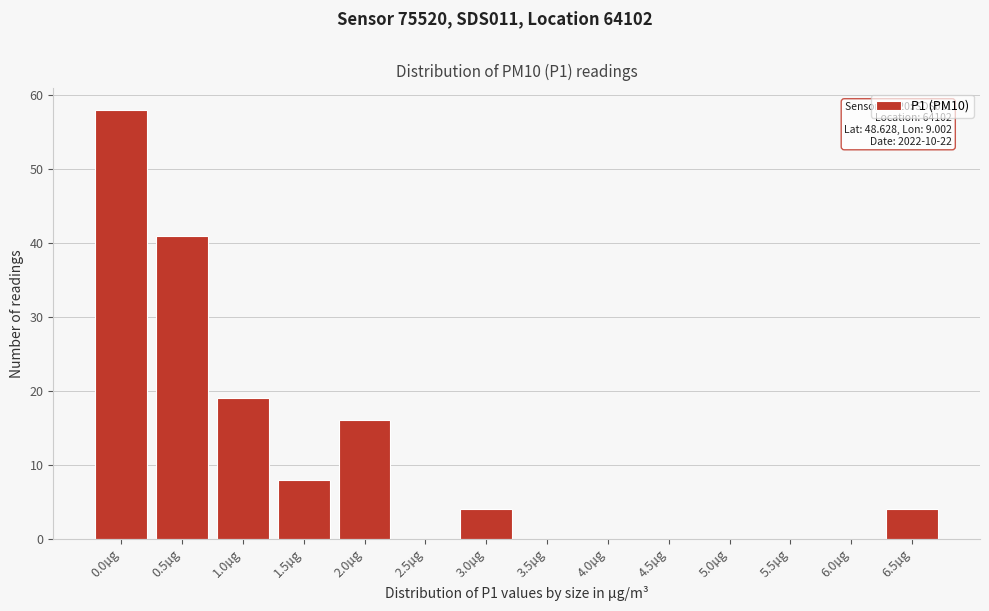

Reading left to right, extract all data points from this chart.

0.0µg=58	0.5µg=41	1.0µg=19	1.5µg=8	2.0µg=16	2.5µg=0	3.0µg=4	3.5µg=0	4.0µg=0	4.5µg=0	5.0µg=0	5.5µg=0	6.0µg=0	6.5µg=4